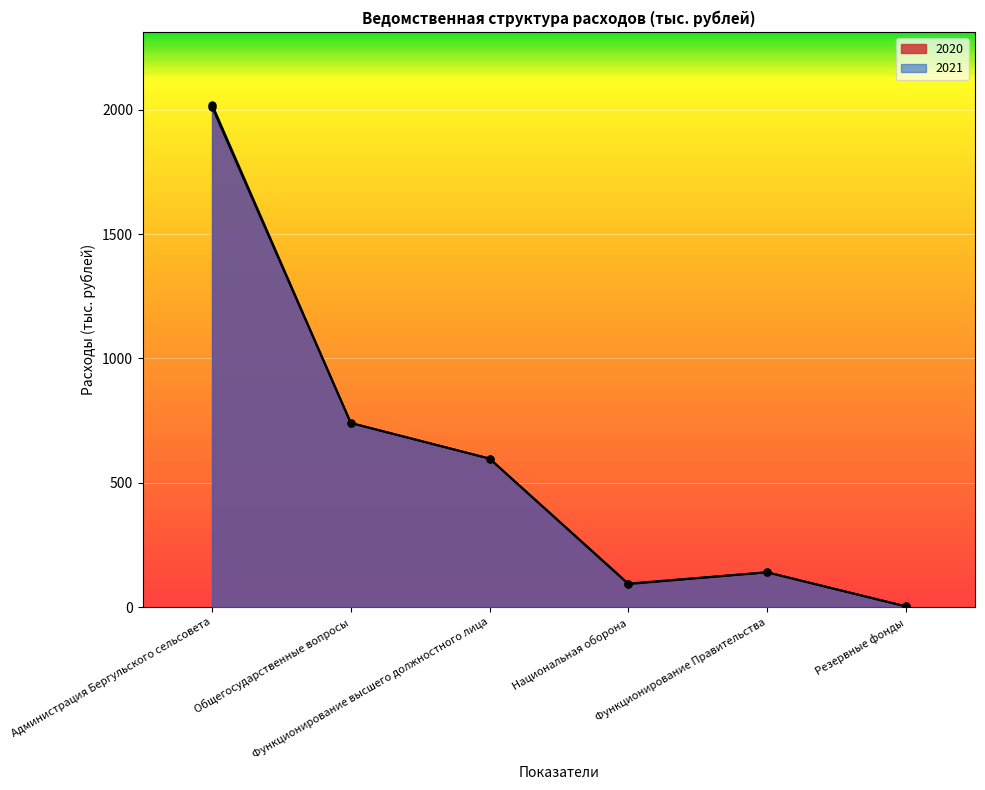

Between Резервные фонды and Функционирование Правительства, which is larger?

Функционирование Правительства